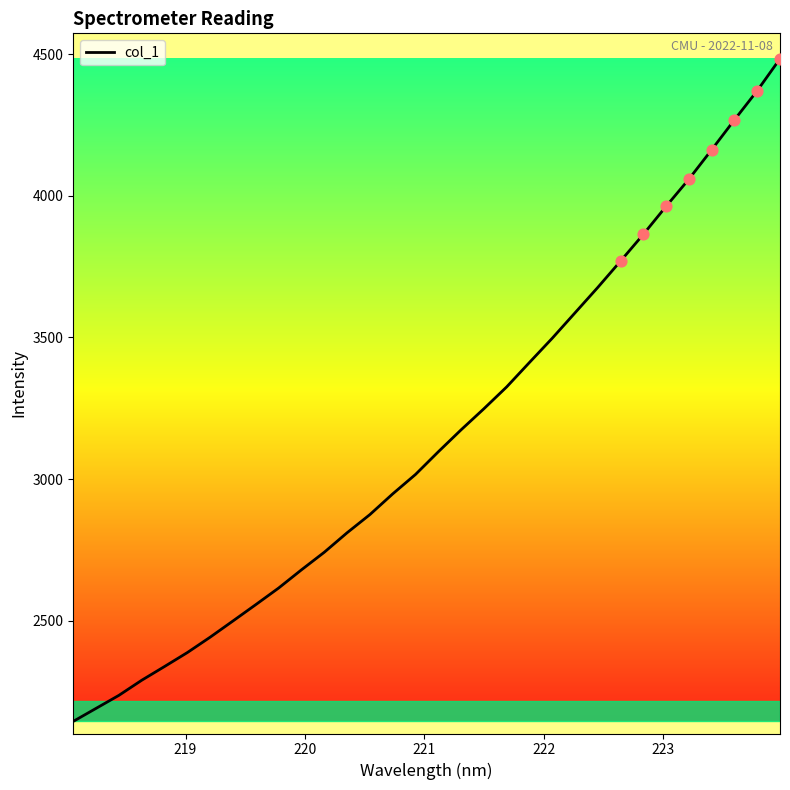

What is the maximum value shown in the chart?

4484.3